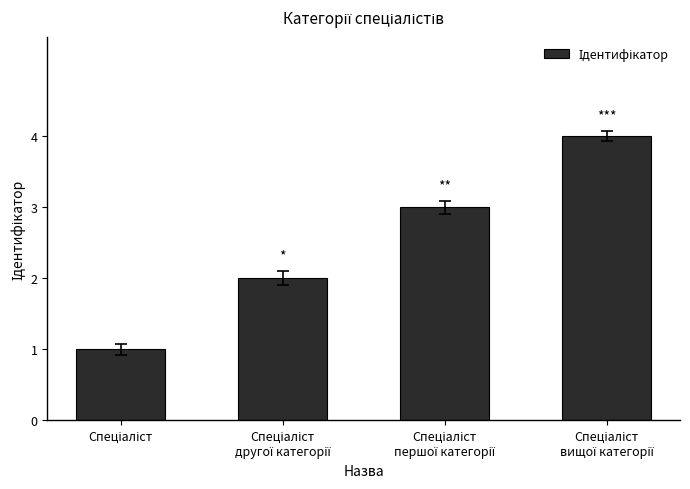

What is the greatest value displayed?

4